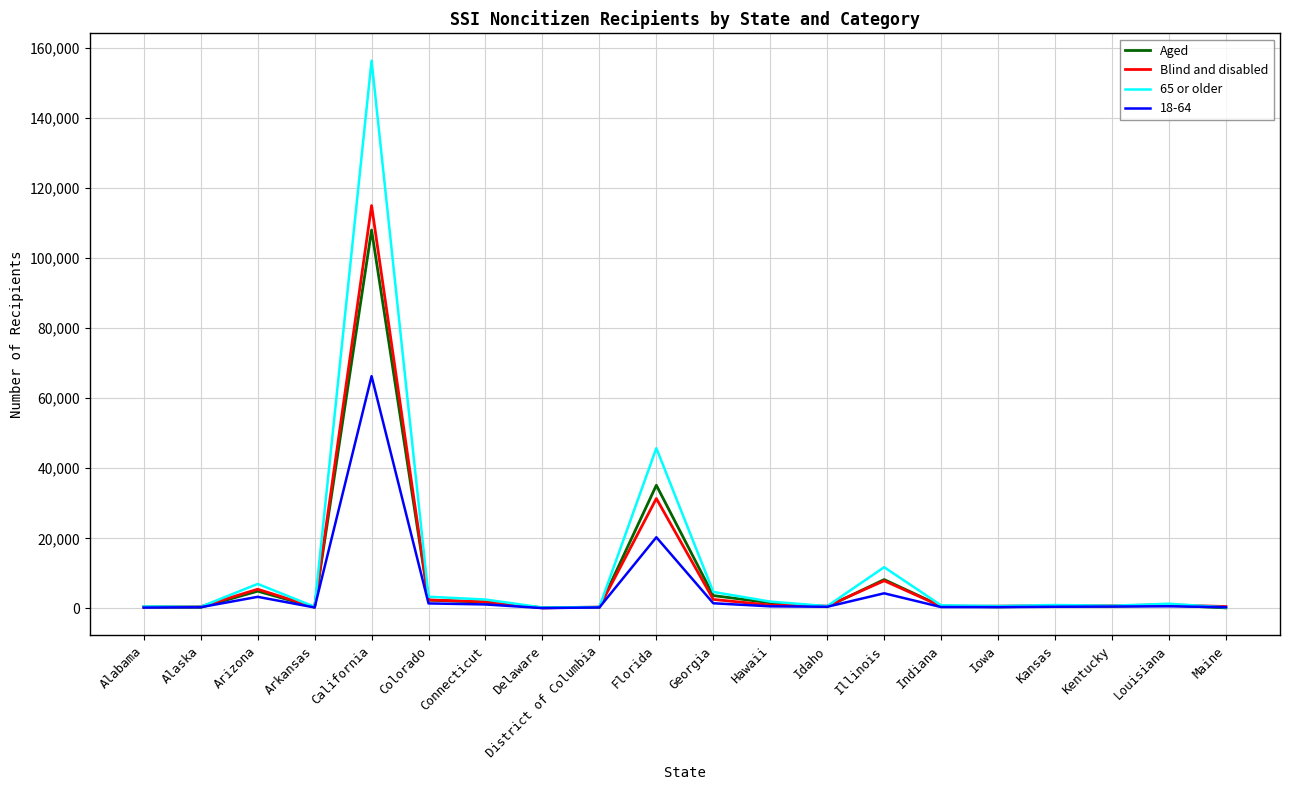

Rank the series by their maximum value, from highest to lowest.

65 or older, Blind and disabled, Aged, 18-64